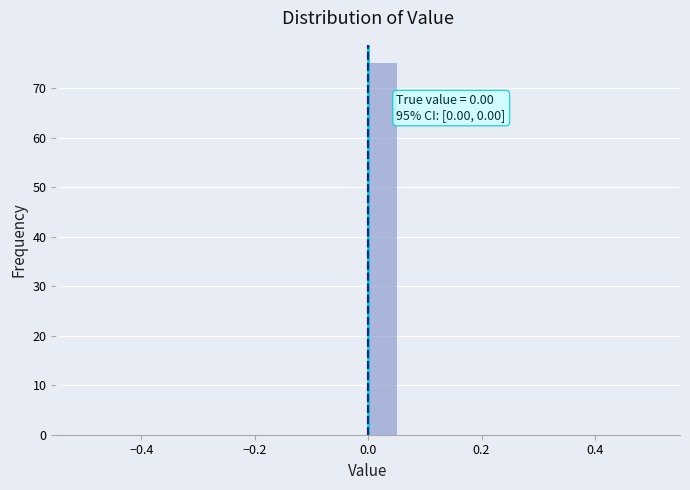

Read against the x-axis, roughly where is the centre of the tallest bar?

0.02